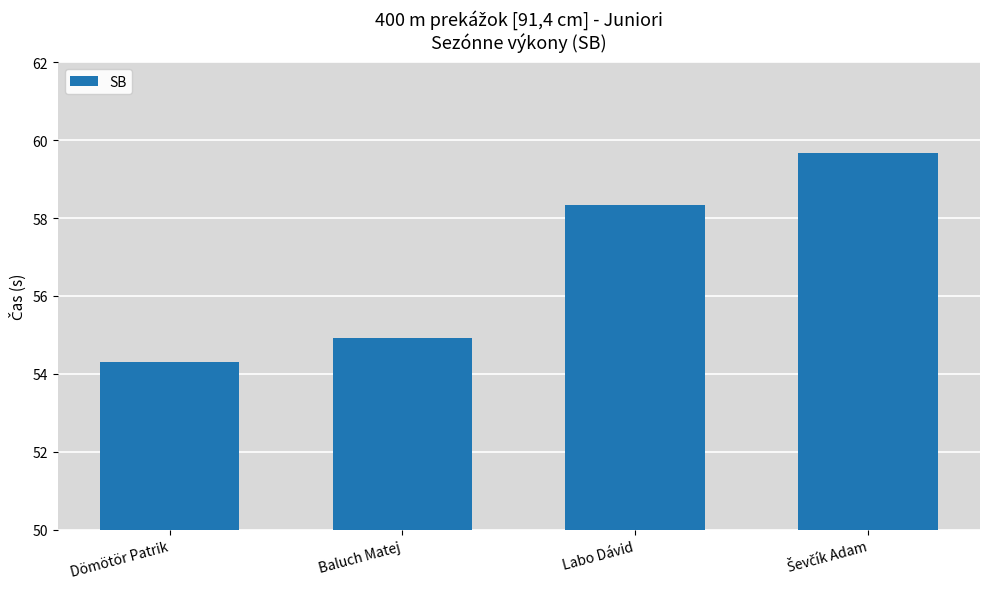

Reading left to right, extract all data points from this chart.

54.3	54.9	58.3	59.7